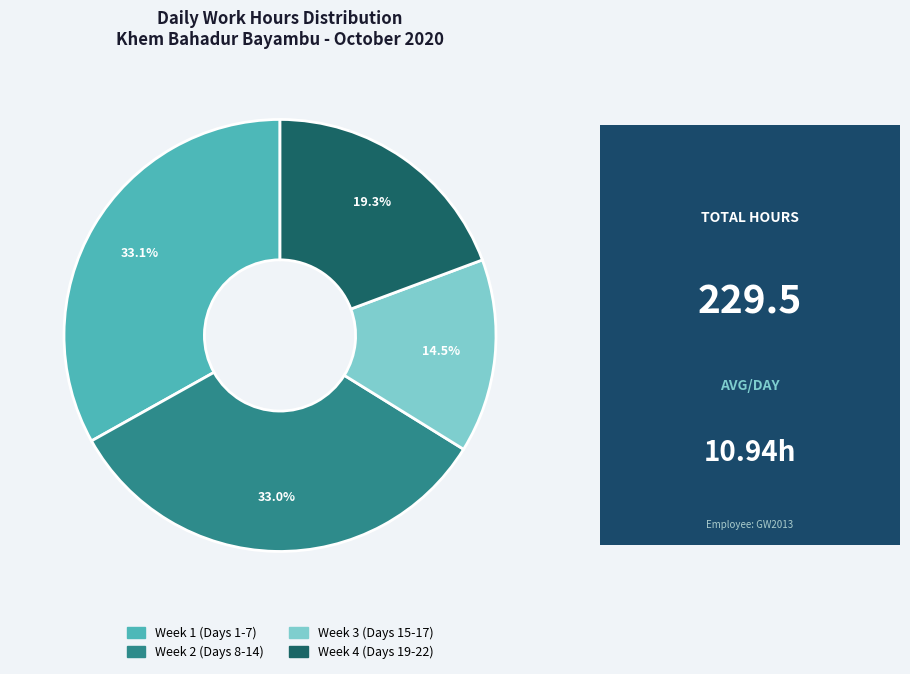

Does any single category account for the majority?

No